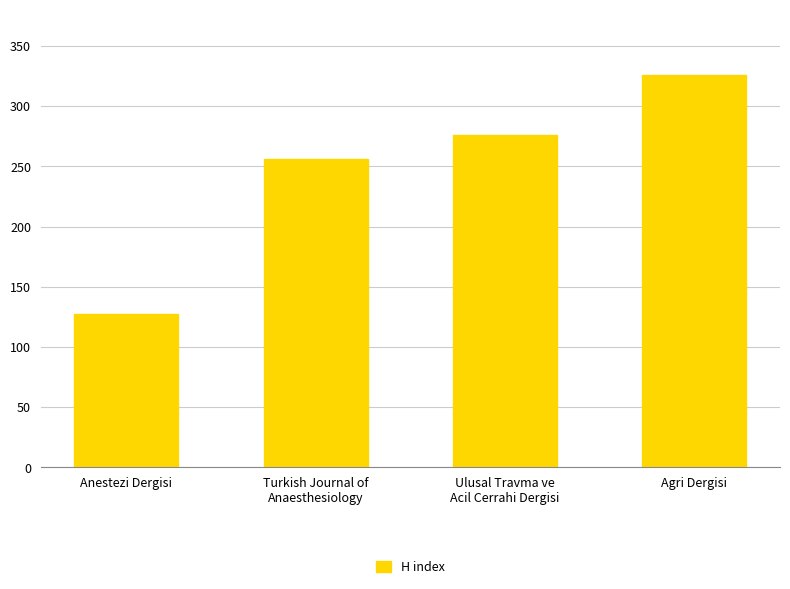

Reading left to right, transcribe all the data shown in this chart.

127	256	276	326